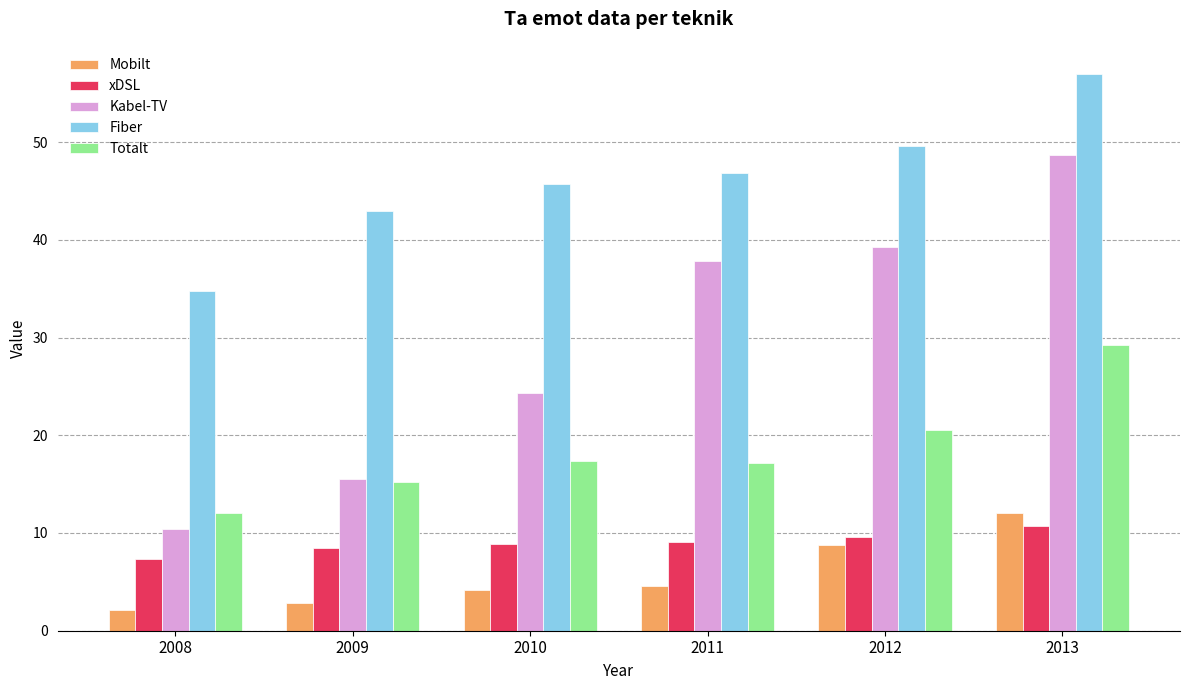

The xDSL series shows 9.6 at 2012. True or false?

True